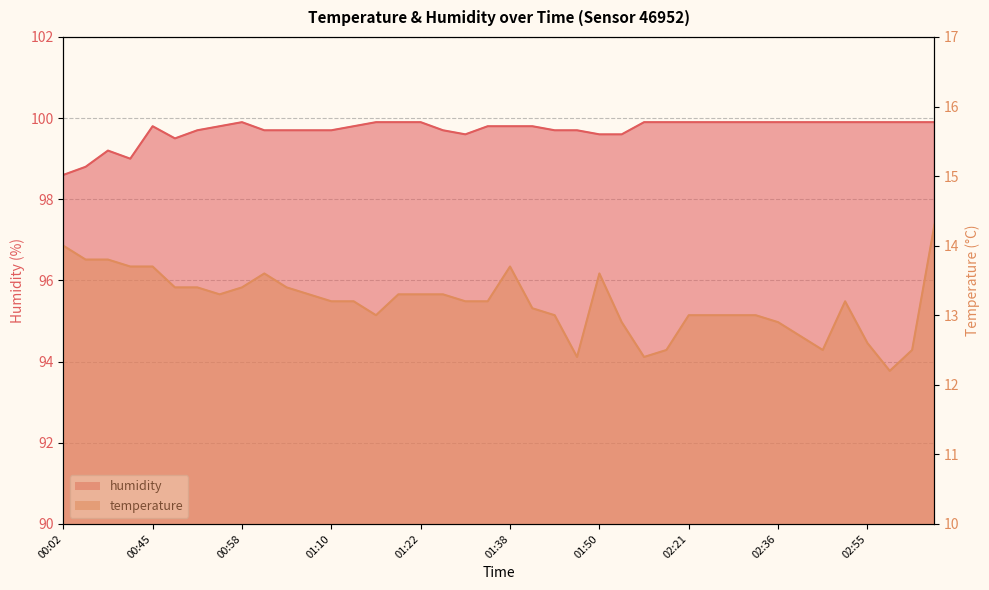

True or false: temperature and humidity cross at least once.

False